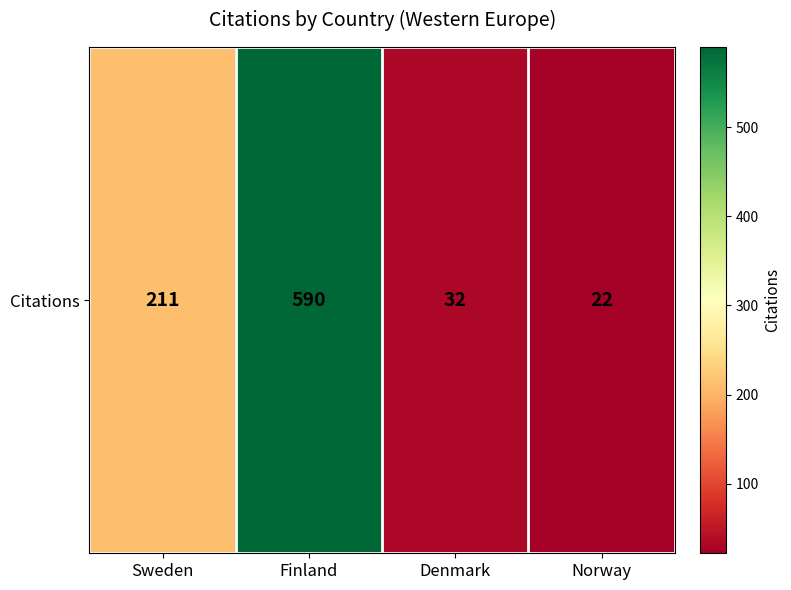

Reading left to right, list all the values displayed in this chart.

211	590	32	22